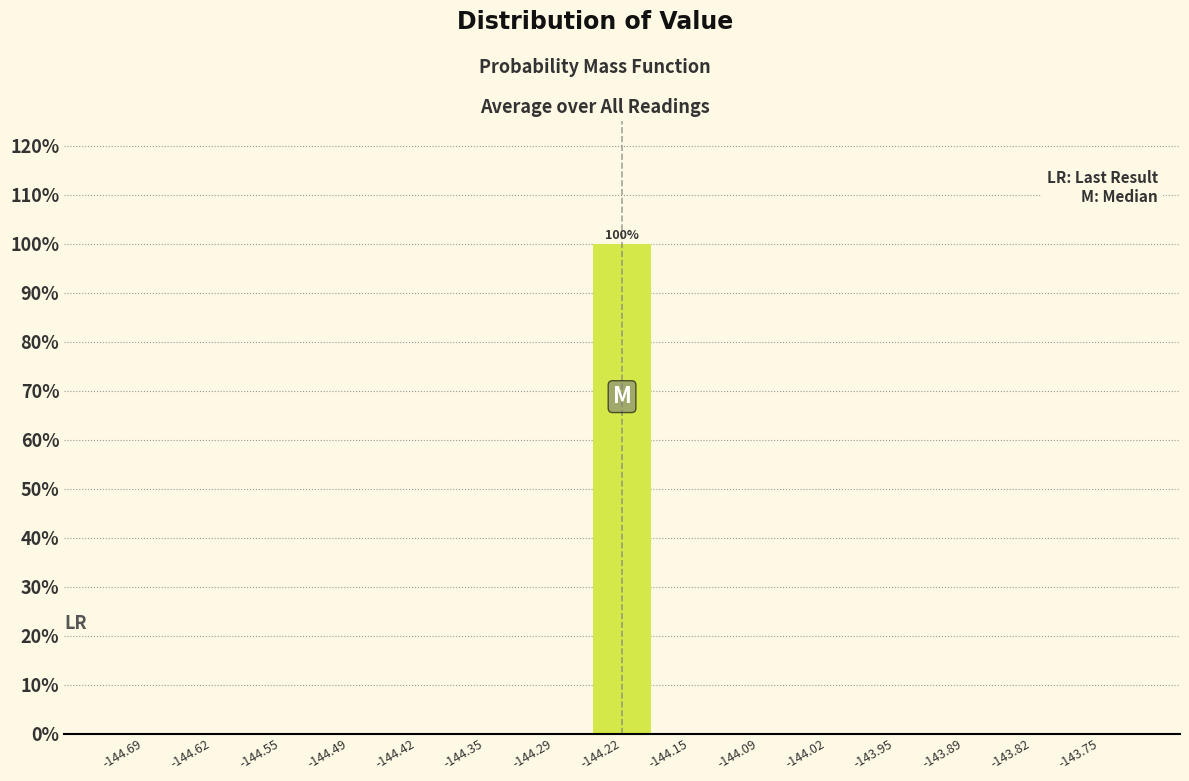

Over which range of the x-axis is the bar tallest?

-144.25 to -144.19